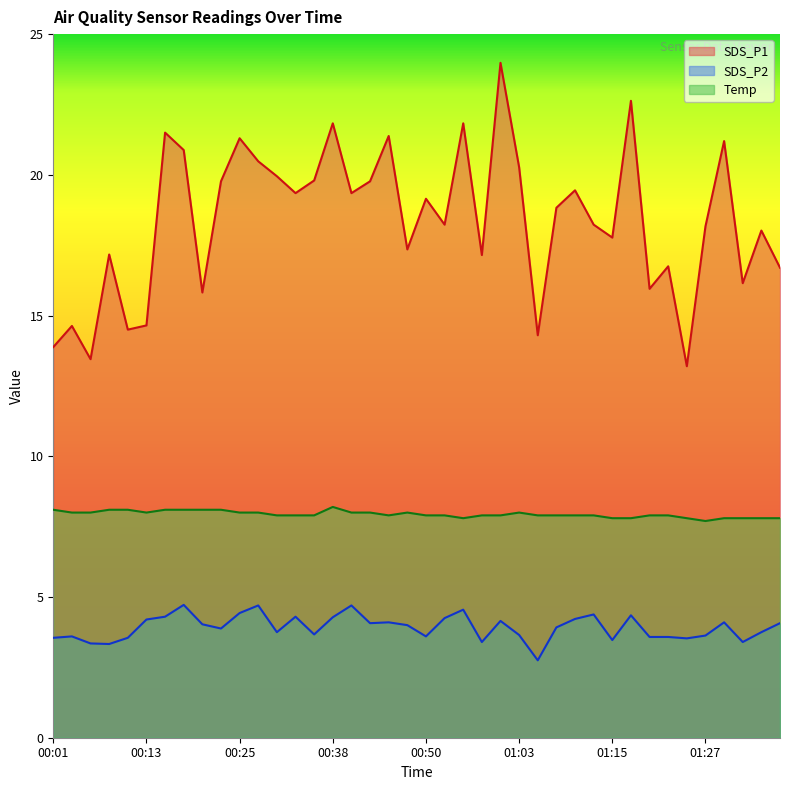

How many interior local peaks does the SDS_P1 series have?

14